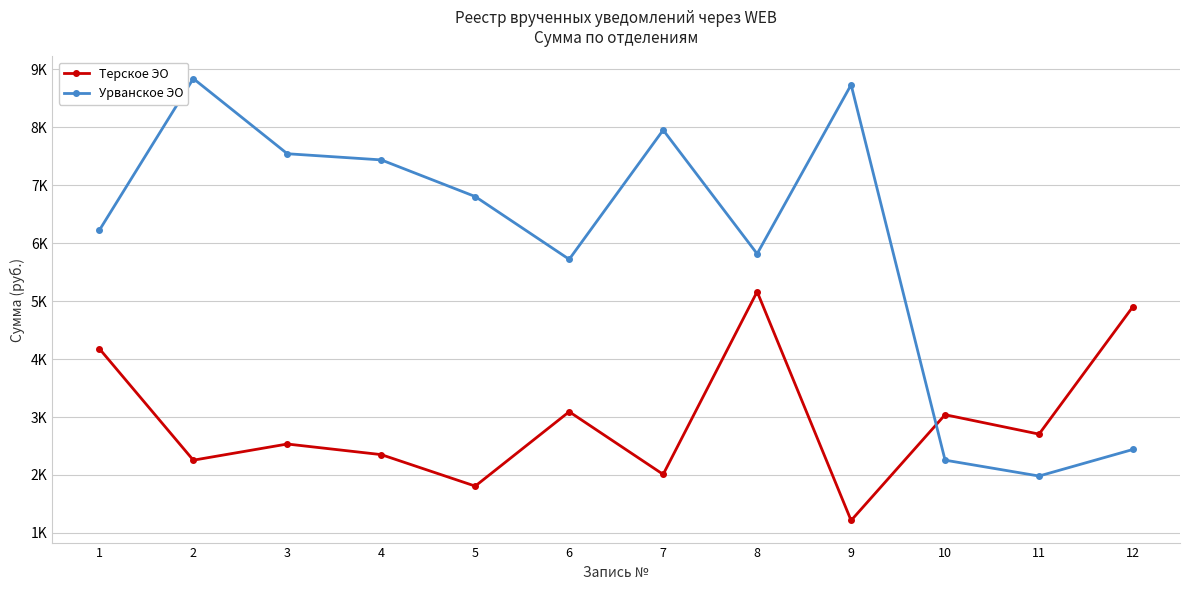

Where do Урванское ЭО and Терское ЭО first cross each other?

9 and 10